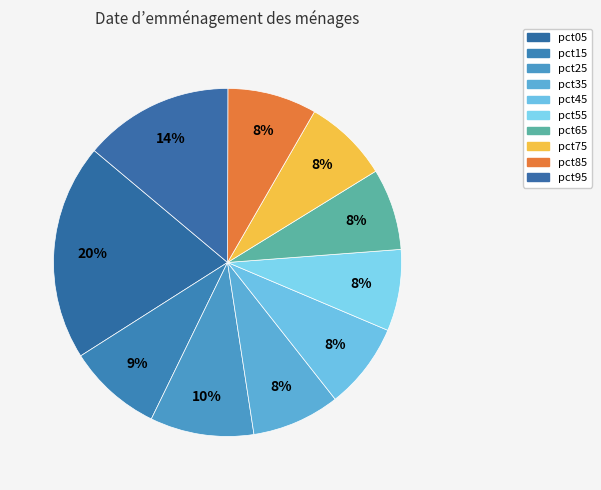

Count the number of slices in the pie.

10